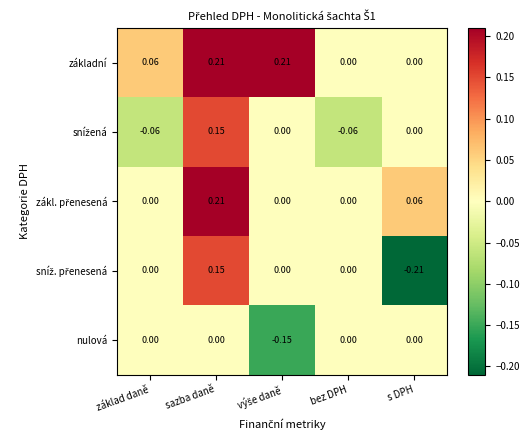

At which category is the sum across all series the highest?

sazba daně